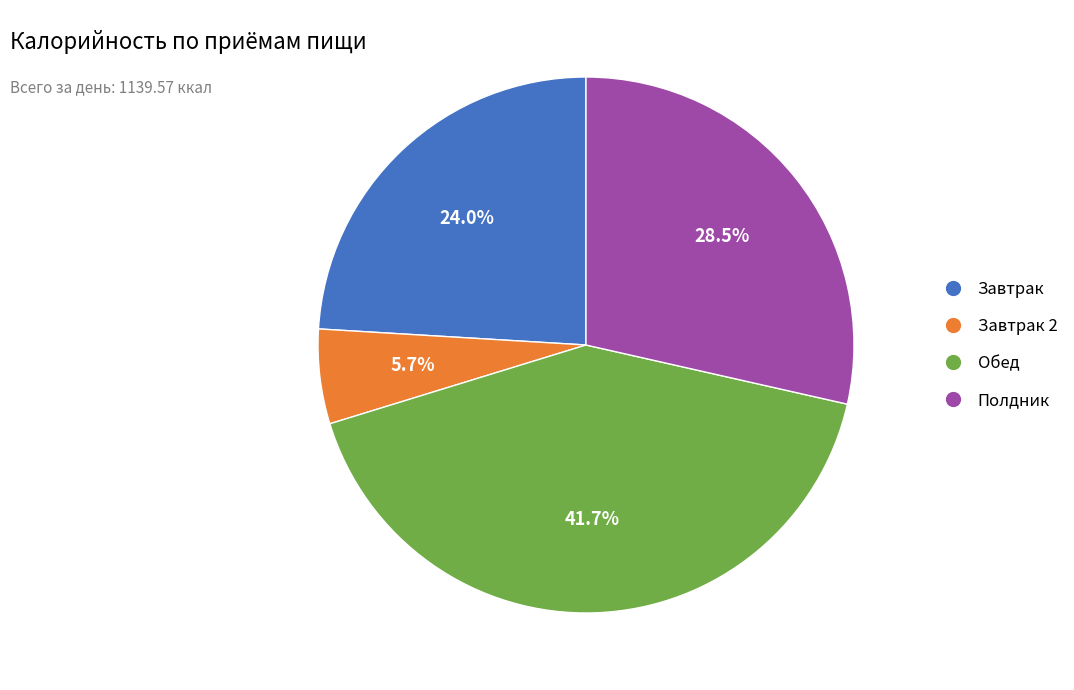

Does any single category account for the majority?

No